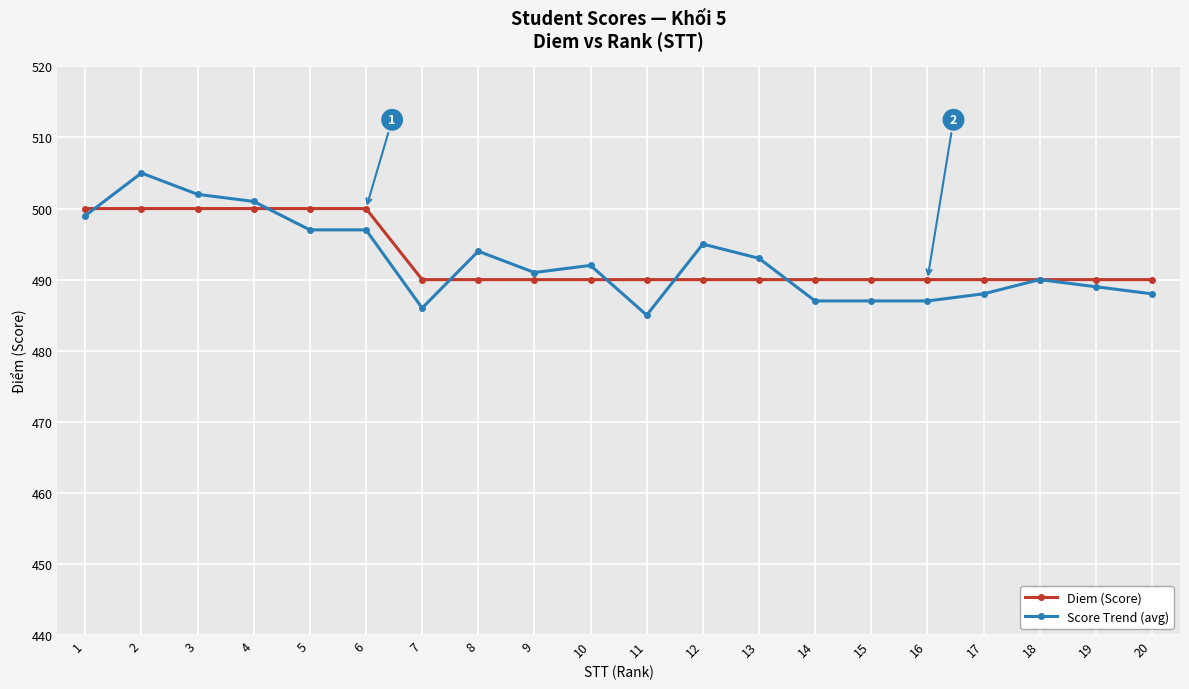

Rank the series by their maximum value, from highest to lowest.

Score Trend (avg), Diem (Score)